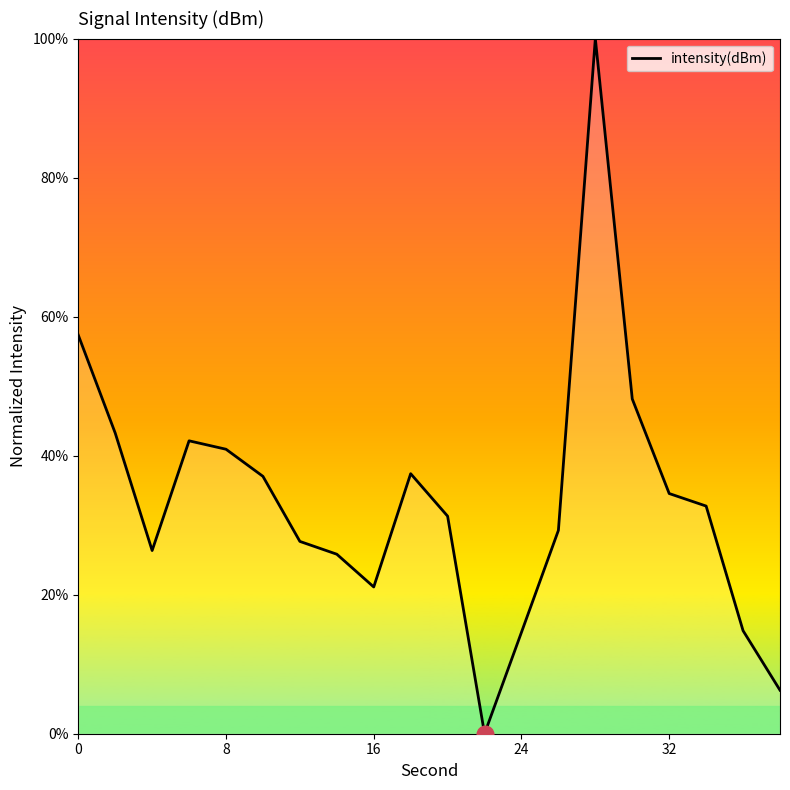

What is the maximum value shown in the chart?

100.0